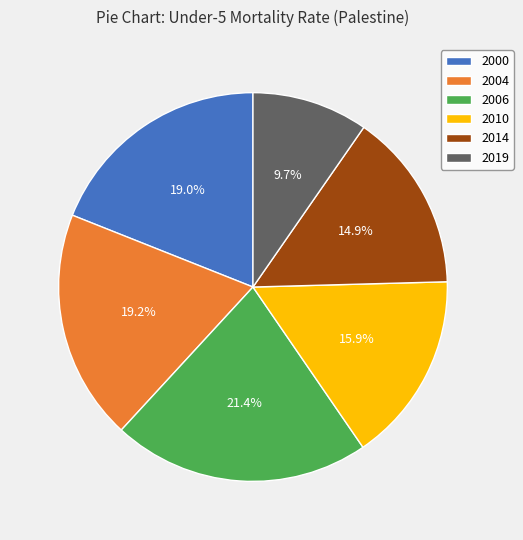

What percentage is the 2014 slice, to the nearest percent?

15%